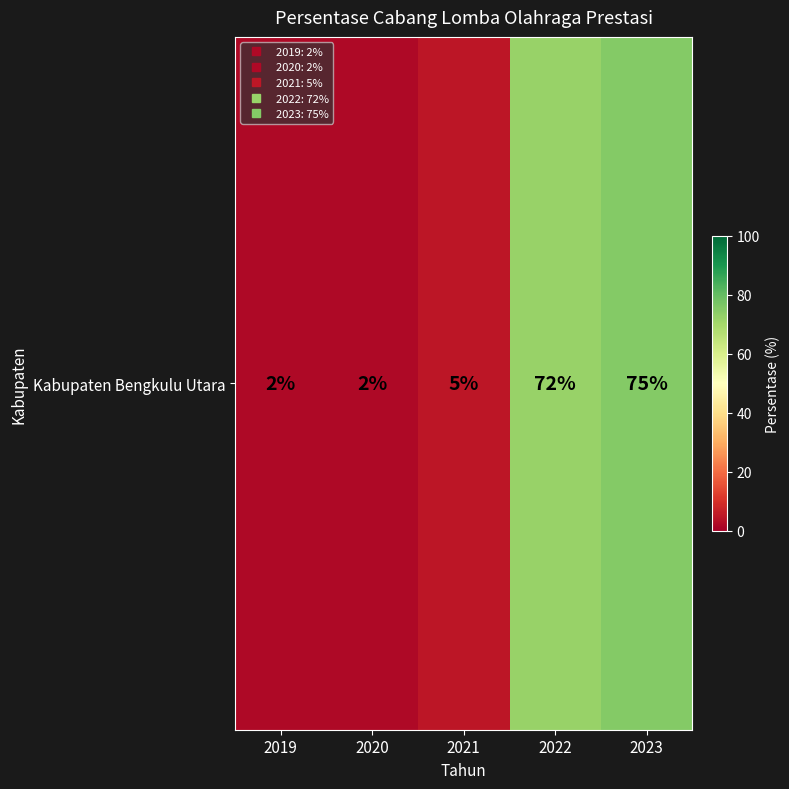

Is it true that the value at 2020 is 1?

False